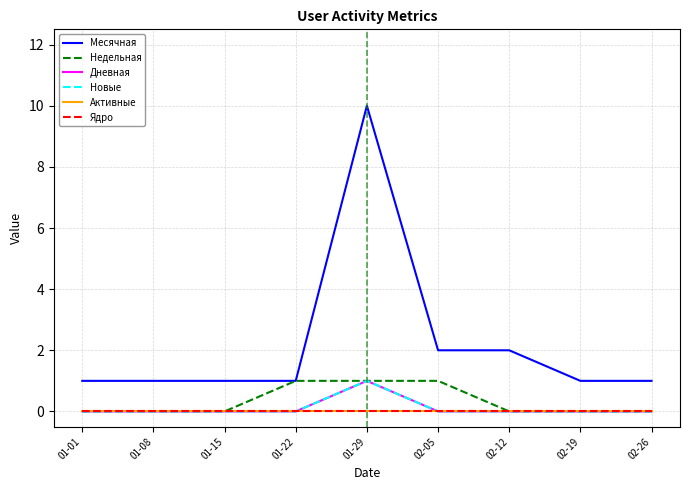

Does the chart have visible grid lines?

Yes